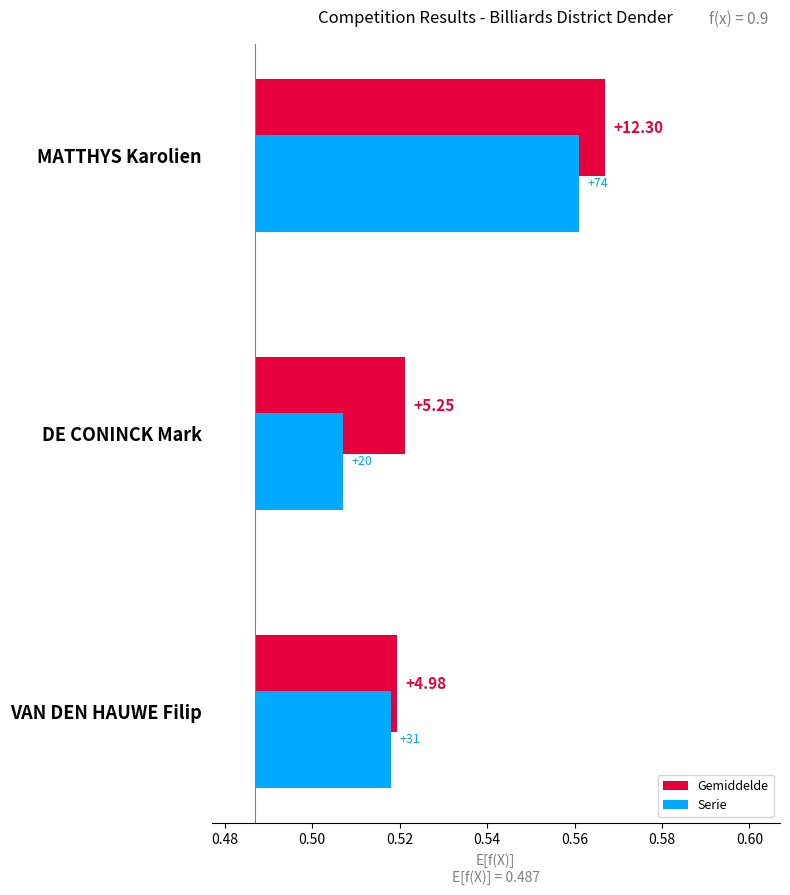

List the series in order of their overall mean, highest first.

Gemiddelde, Serie